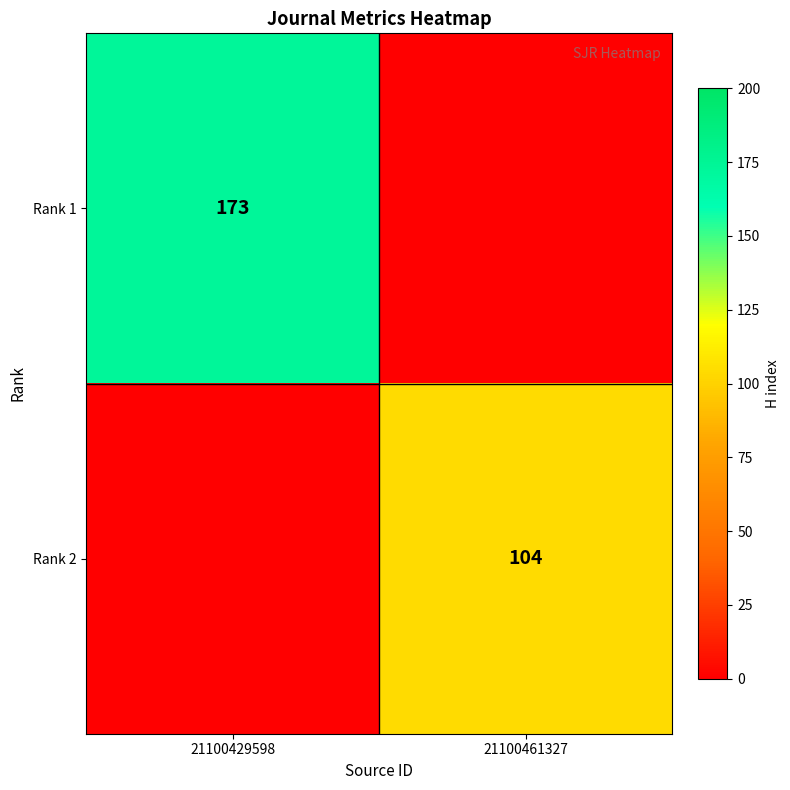

Is it true that Rank 2 equals 104 at 21100461327?

True